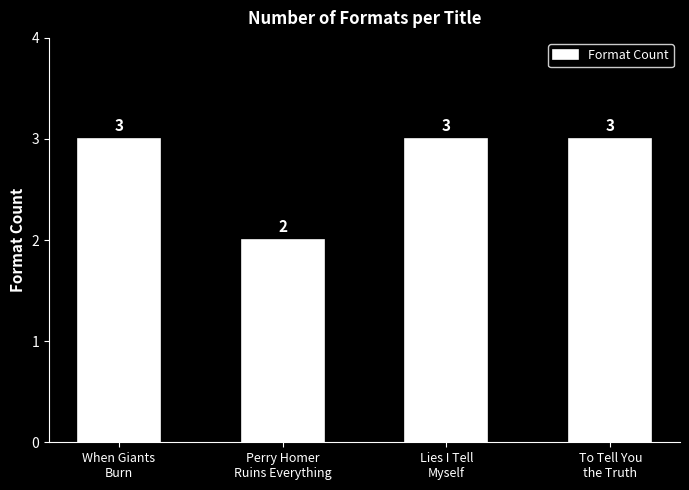

What is the change in value from Perry Homer
Ruins Everything to To Tell You
the Truth?

+1